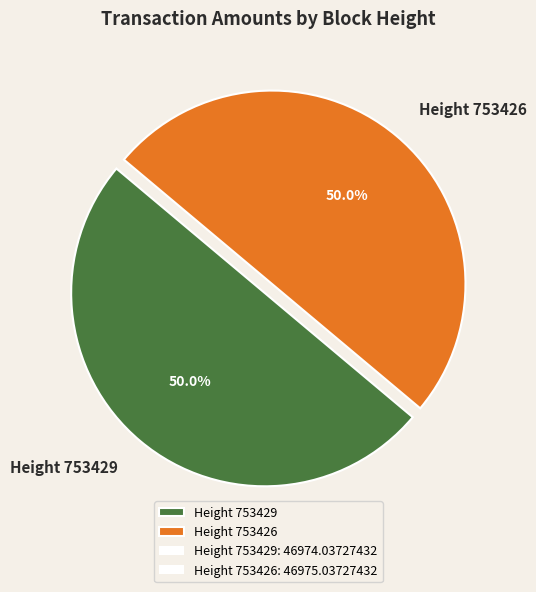

Approximately how many times larger is the value at Height 753429 compared to Height 753426?

1.0